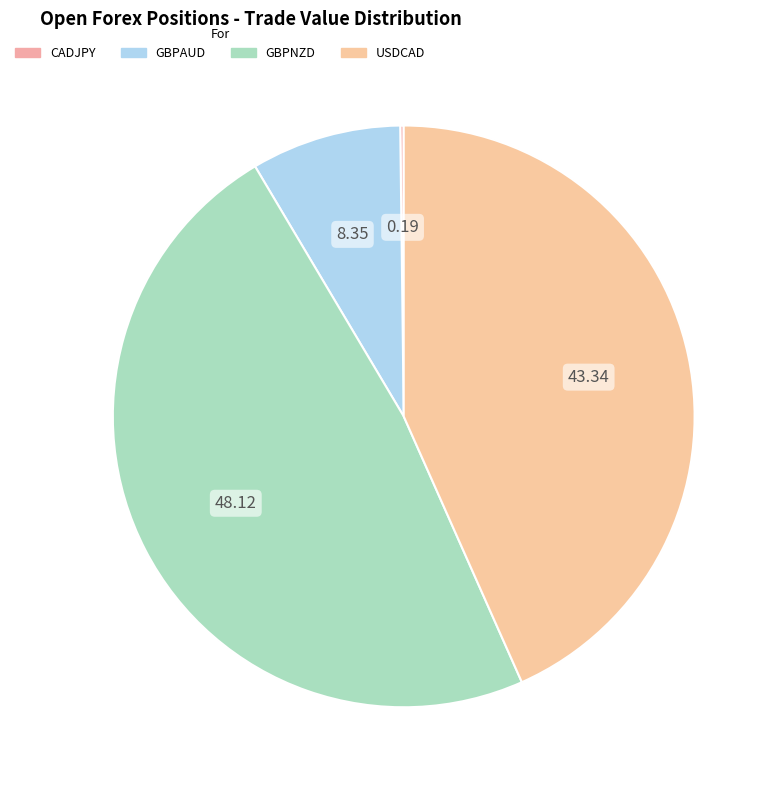

What is the smallest slice in the pie chart?

CADJPY